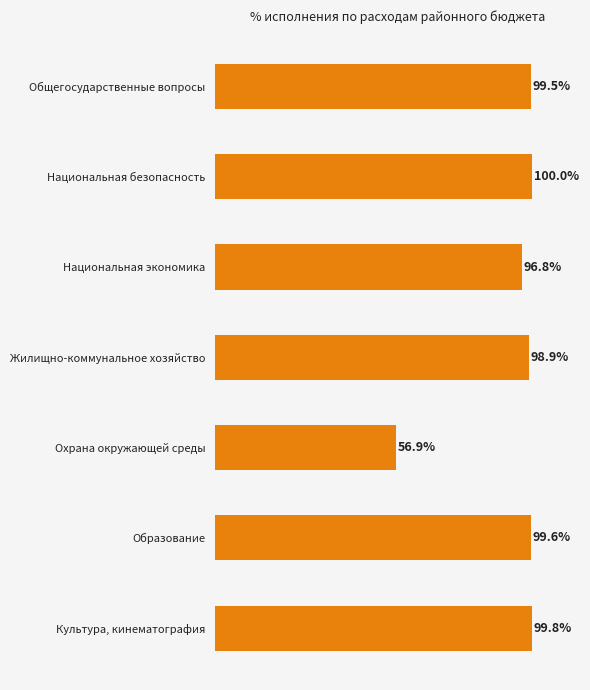

Which category has the lowest value across all series?

Охрана окружающей среды